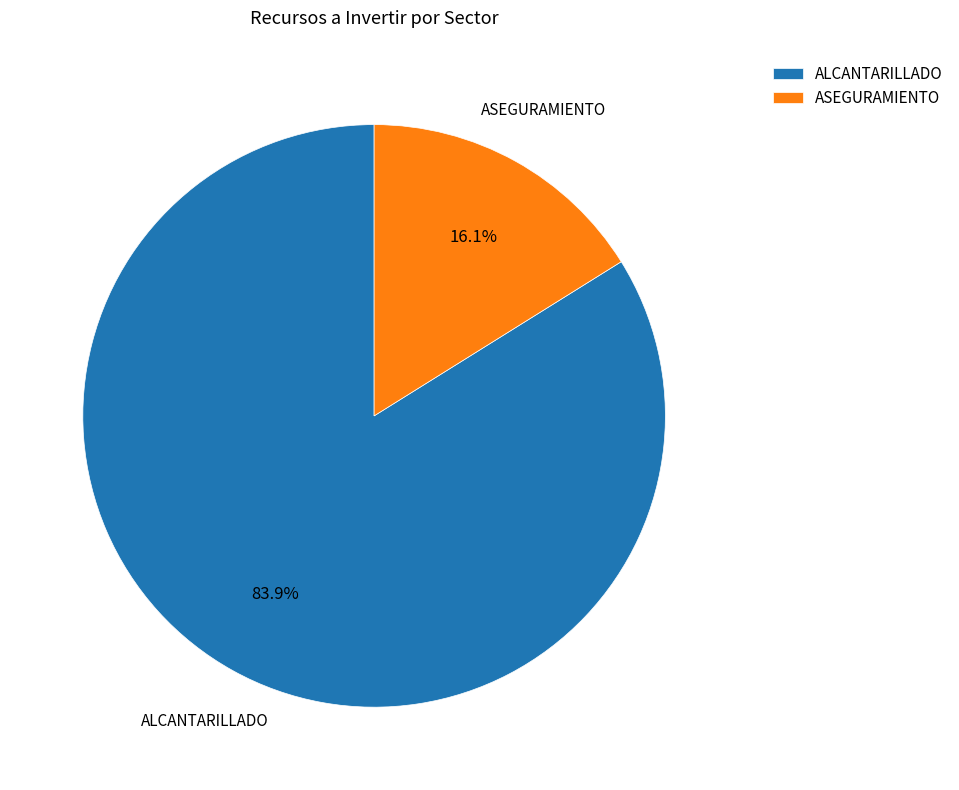

Is there a majority slice in this chart?

Yes